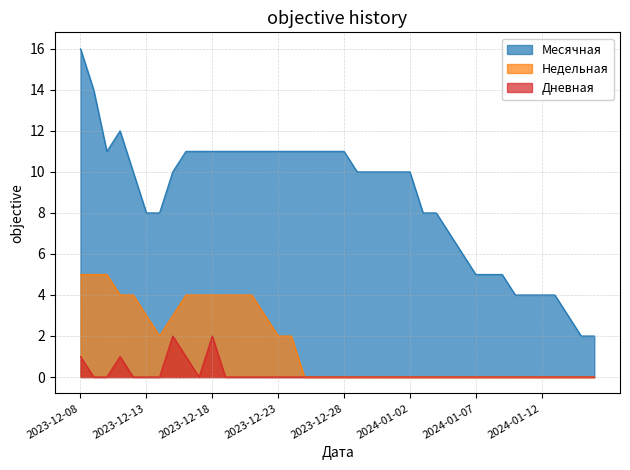

In Недельная, how many points are lower than both neighbors (excluding endpoints)?

1